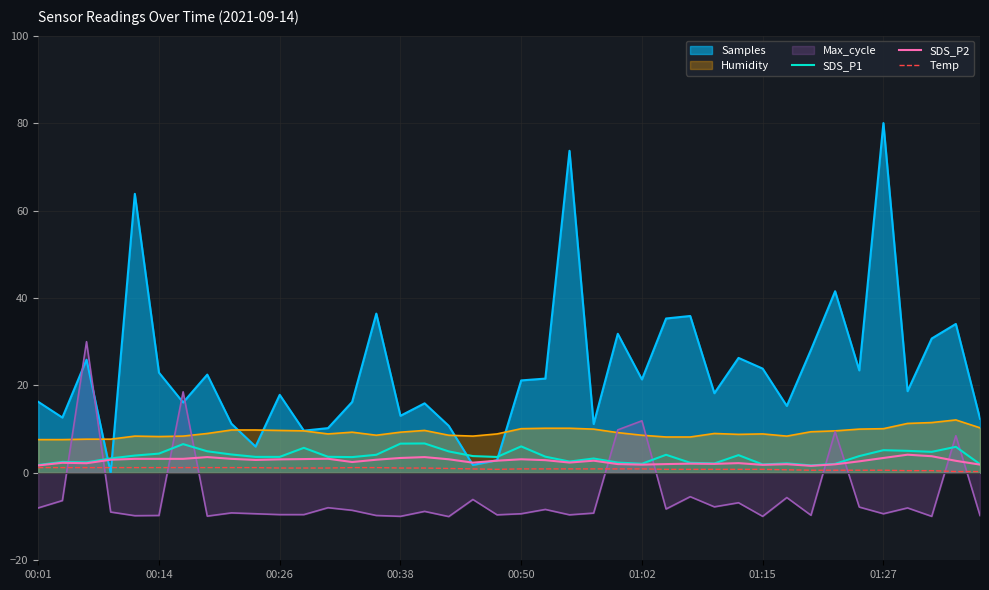

Which series has the largest range (max minus min)?

Samples